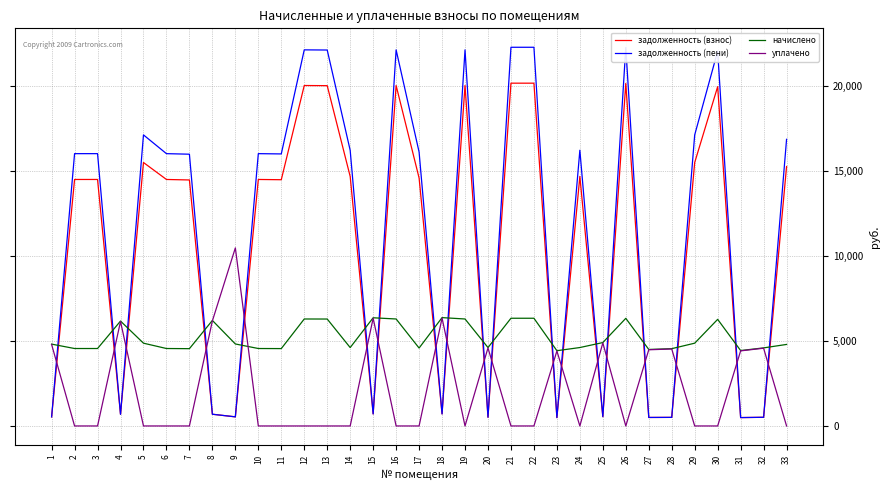

What is the lowest value of the задолженность (взнос) series?

492.5